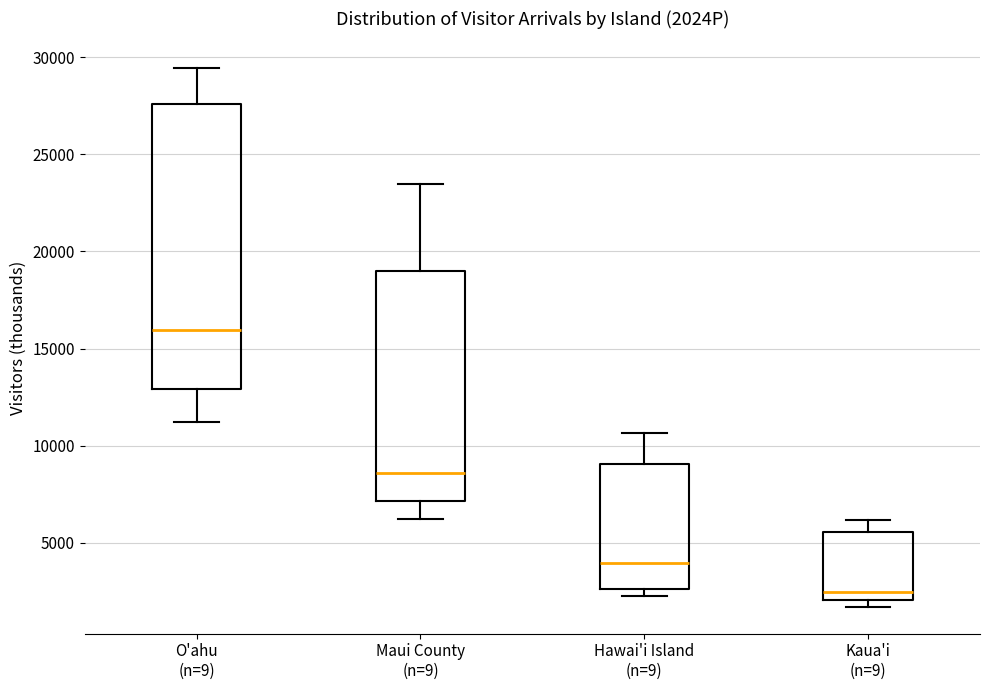

Reading left to right, transcribe this box plot: for each box, give where its median line is, the range the box spans, and where its two whiskers end, as read against the y-axis. The values are not printed on the chart, so give them approximately, as read against the axis.

O'ahu (n=9): median 16000, box 13000 to 27500, whiskers 11000 to 29500
Maui County (n=9): median 8500, box 7000 to 19000, whiskers 6000 to 23500
Hawai'i Island (n=9): median 4000, box 2500 to 9000, whiskers 2500 (just below the box's lower edge) to 10500
Kaua'i (n=9): median 2500, box 2000 to 5500, whiskers 1500 to 6000